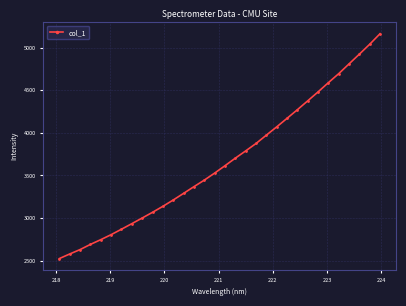

True or false: there are more than 2 points higher than both neighbors.

False